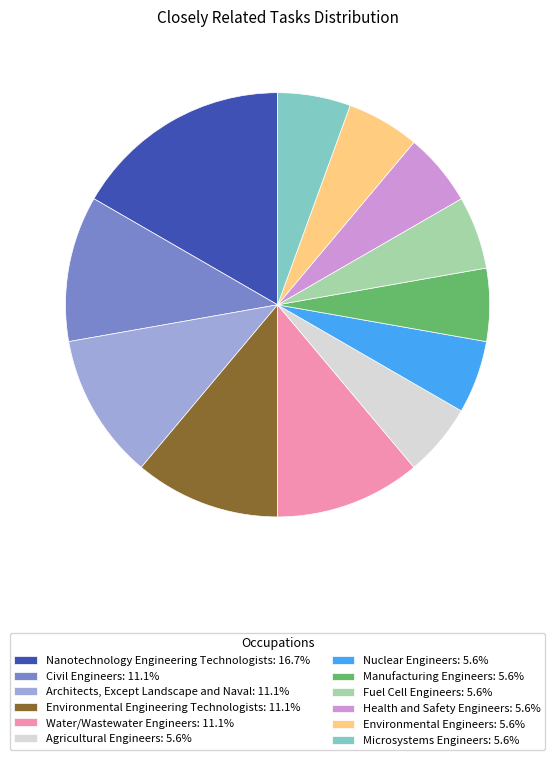

What is the ratio of the value at Manufacturing Engineers: 5.6% to the value at Agricultural Engineers: 5.6%?

1.0